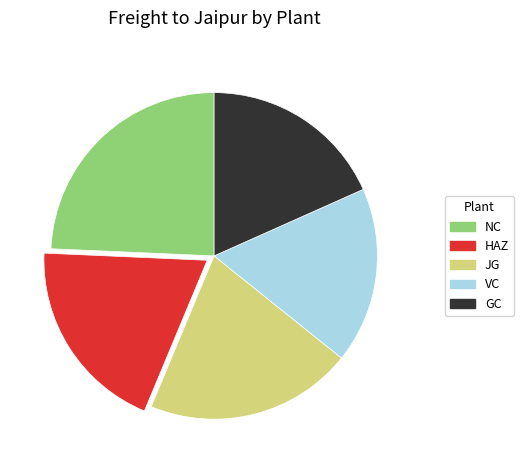

Rank the categories by value from lowest to highest.

VC, GC, HAZ, JG, NC